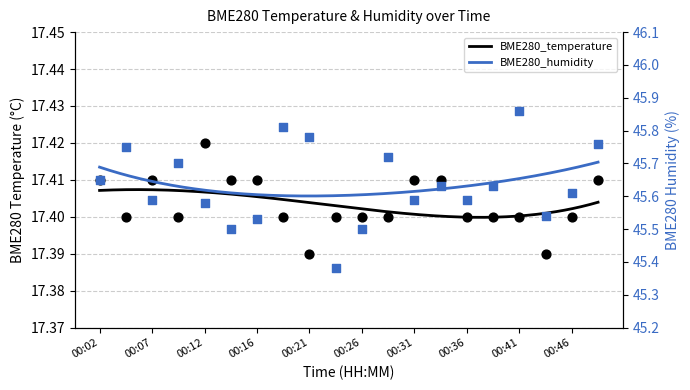

What are all the series names shown in the legend?

BME280_temperature, BME280_humidity